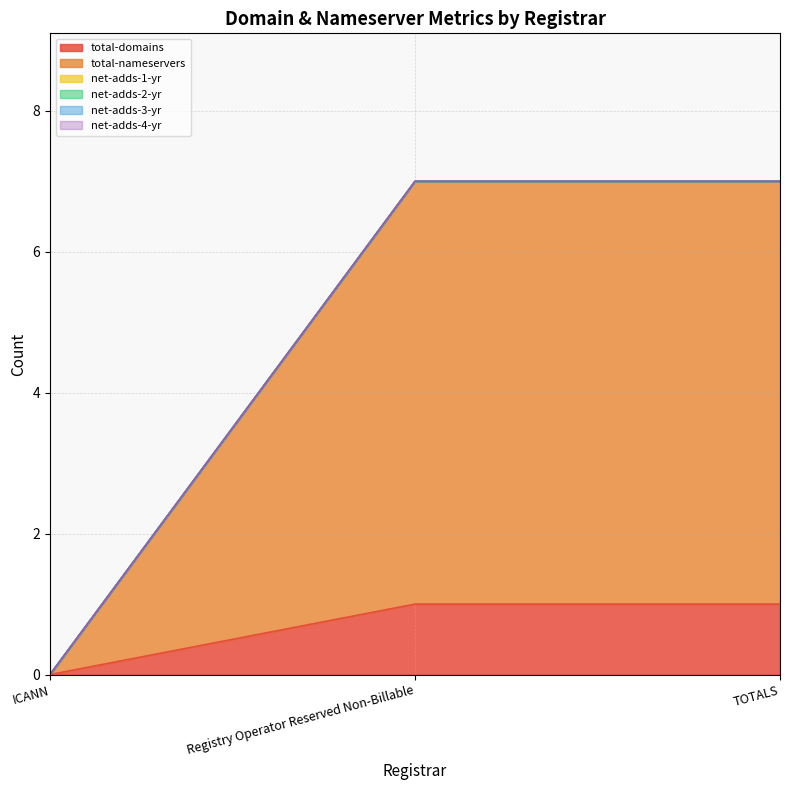

Reading left to right, what are all the values shown in this chart?

total-domains: ICANN=0	Registry Operator Reserved Non-Billable=1	TOTALS=1
total-nameservers: ICANN=0	Registry Operator Reserved Non-Billable=6	TOTALS=6
net-adds-1-yr: ICANN=0	Registry Operator Reserved Non-Billable=0	TOTALS=0
net-adds-2-yr: ICANN=0	Registry Operator Reserved Non-Billable=0	TOTALS=0
net-adds-3-yr: ICANN=0	Registry Operator Reserved Non-Billable=0	TOTALS=0
net-adds-4-yr: ICANN=0	Registry Operator Reserved Non-Billable=0	TOTALS=0